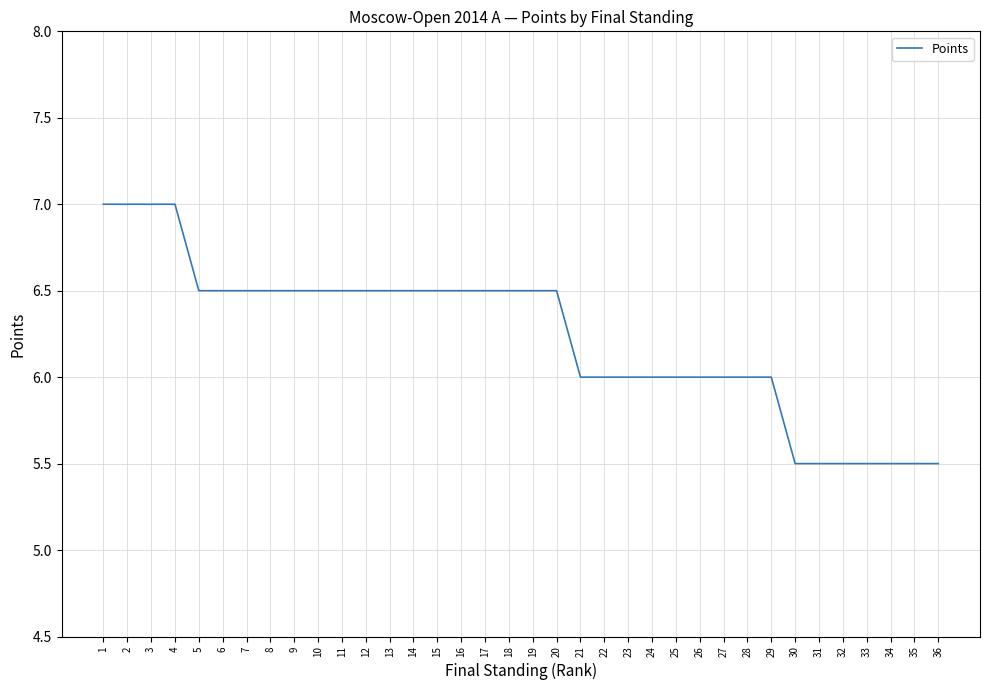

What is the difference between the maximum and minimum values?

1.5